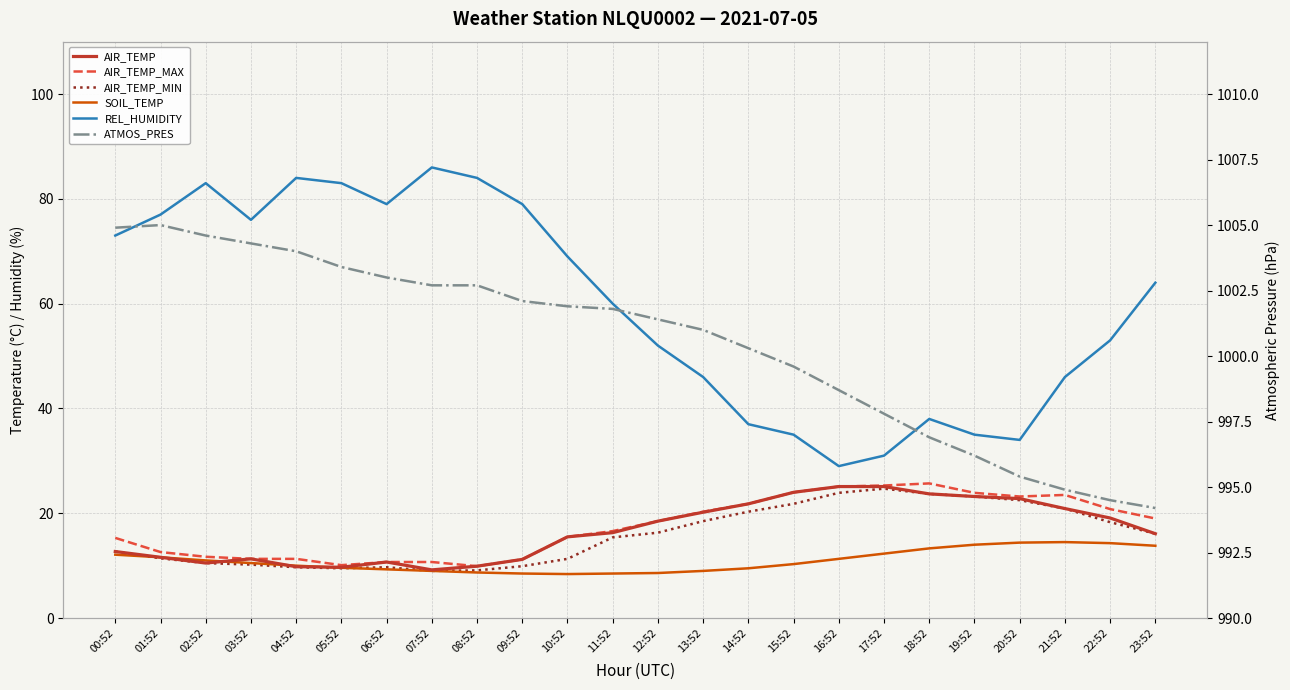

Reading left to right, extract all data points from this chart.

AIR_TEMP: 00:52=12.7	01:52=11.6	02:52=10.5	03:52=11.3	04:52=9.8	05:52=9.7	06:52=10.7	07:52=9.2	08:52=9.9	09:52=11.2	10:52=15.5	11:52=16.3	12:52=18.5	13:52=20.2	14:52=21.8	15:52=24.0	16:52=25.1	17:52=25.1	18:52=23.7	19:52=23.2	20:52=22.8	21:52=20.9	22:52=19.1	23:52=16.1
AIR_TEMP_MAX: 00:52=15.3	01:52=12.6	02:52=11.7	03:52=11.3	04:52=11.3	05:52=10.1	06:52=10.7	07:52=10.7	08:52=9.9	09:52=11.2	10:52=15.5	11:52=16.6	12:52=18.5	13:52=20.3	14:52=21.8	15:52=24.0	16:52=25.1	17:52=25.3	18:52=25.7	19:52=23.9	20:52=23.2	21:52=23.5	22:52=20.8	23:52=19.0
AIR_TEMP_MIN: 00:52=12.7	01:52=11.4	02:52=10.5	03:52=10.2	04:52=9.7	05:52=9.5	06:52=9.7	07:52=9.0	08:52=9.1	09:52=9.9	10:52=11.3	11:52=15.4	12:52=16.3	13:52=18.5	14:52=20.3	15:52=21.8	16:52=23.9	17:52=24.7	18:52=23.7	19:52=23.2	20:52=22.5	21:52=20.9	22:52=18.3	23:52=16.1
SOIL_TEMP: 00:52=12.1	01:52=11.6	02:52=11.0	03:52=10.5	04:52=10.0	05:52=9.6	06:52=9.3	07:52=9.0	08:52=8.7	09:52=8.5	10:52=8.4	11:52=8.5	12:52=8.6	13:52=9.0	14:52=9.5	15:52=10.3	16:52=11.3	17:52=12.3	18:52=13.3	19:52=14.0	20:52=14.4	21:52=14.5	22:52=14.3	23:52=13.8
REL_HUMIDITY: 00:52=73.0	01:52=77.0	02:52=83.0	03:52=76.0	04:52=84.0	05:52=83.0	06:52=79.0	07:52=86.0	08:52=84.0	09:52=79.0	10:52=69.0	11:52=60.0	12:52=52.0	13:52=46.0	14:52=37.0	15:52=35.0	16:52=29.0	17:52=31.0	18:52=38.0	19:52=35.0	20:52=34.0	21:52=46.0	22:52=53.0	23:52=64.0
ATMOS_PRES: 00:52=1004.9	01:52=1005.0	02:52=1004.6	03:52=1004.3	04:52=1004.0	05:52=1003.4	06:52=1003.0	07:52=1002.7	08:52=1002.7	09:52=1002.1	10:52=1001.9	11:52=1001.8	12:52=1001.4	13:52=1001.0	14:52=1000.3	15:52=999.6	16:52=998.7	17:52=997.8	18:52=996.9	19:52=996.2	20:52=995.4	21:52=994.9	22:52=994.5	23:52=994.2